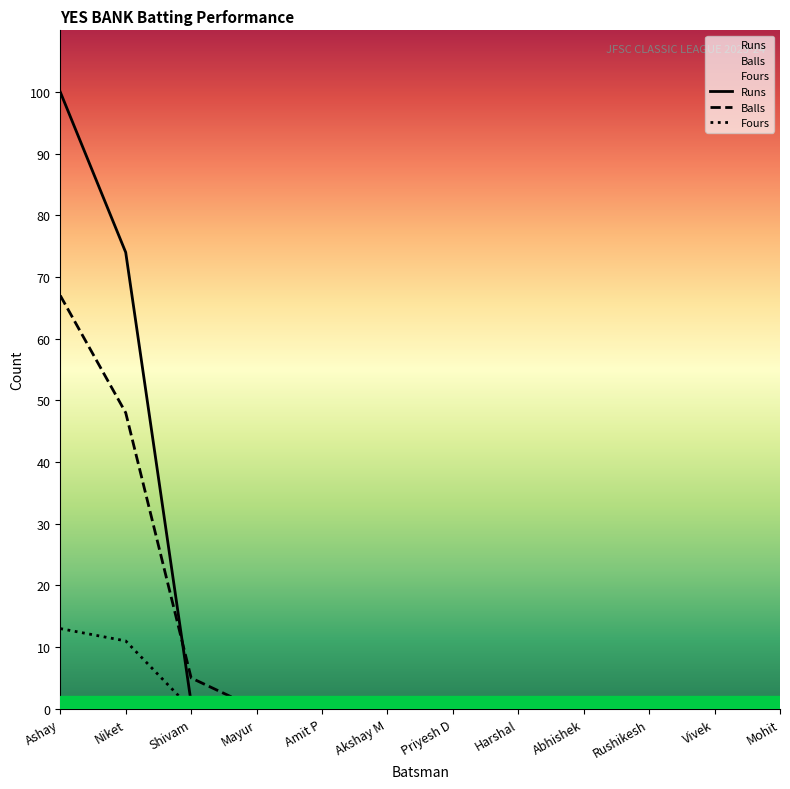

True or false: Balls has a value of 0 at Mohit.

True